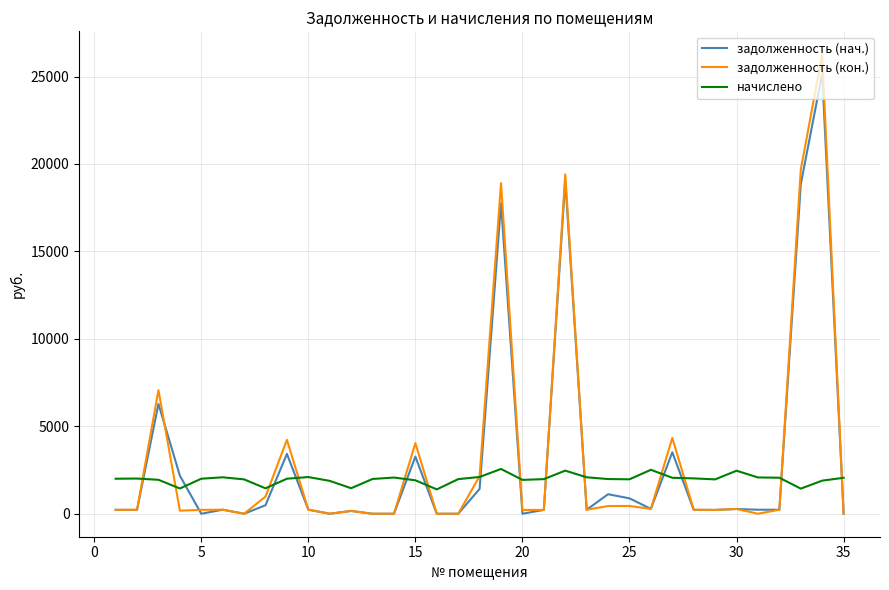

What is the minimum value for начислено?

1392.8